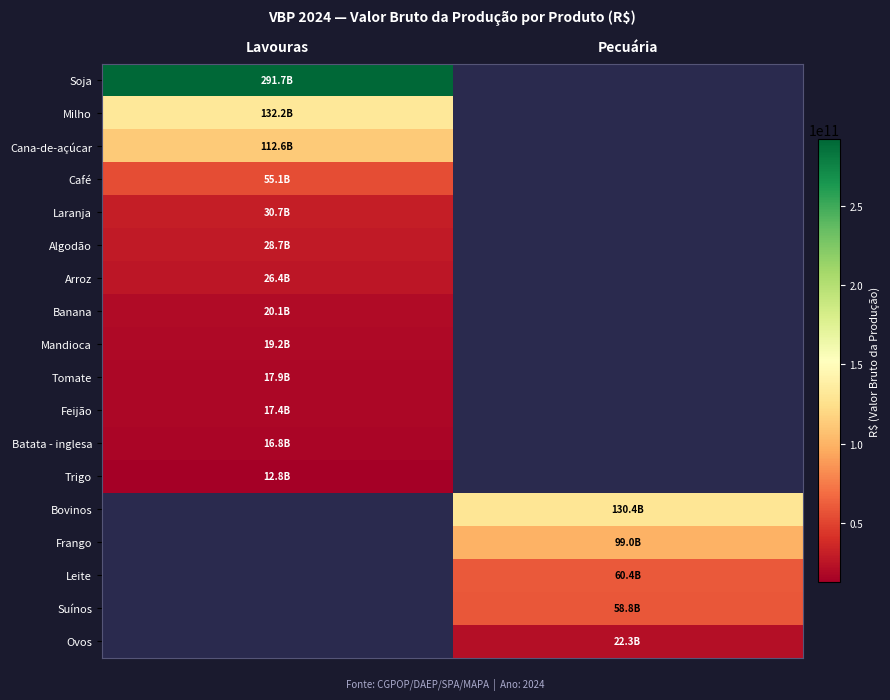

Which has a higher value, Pecuária or Lavouras?

Lavouras